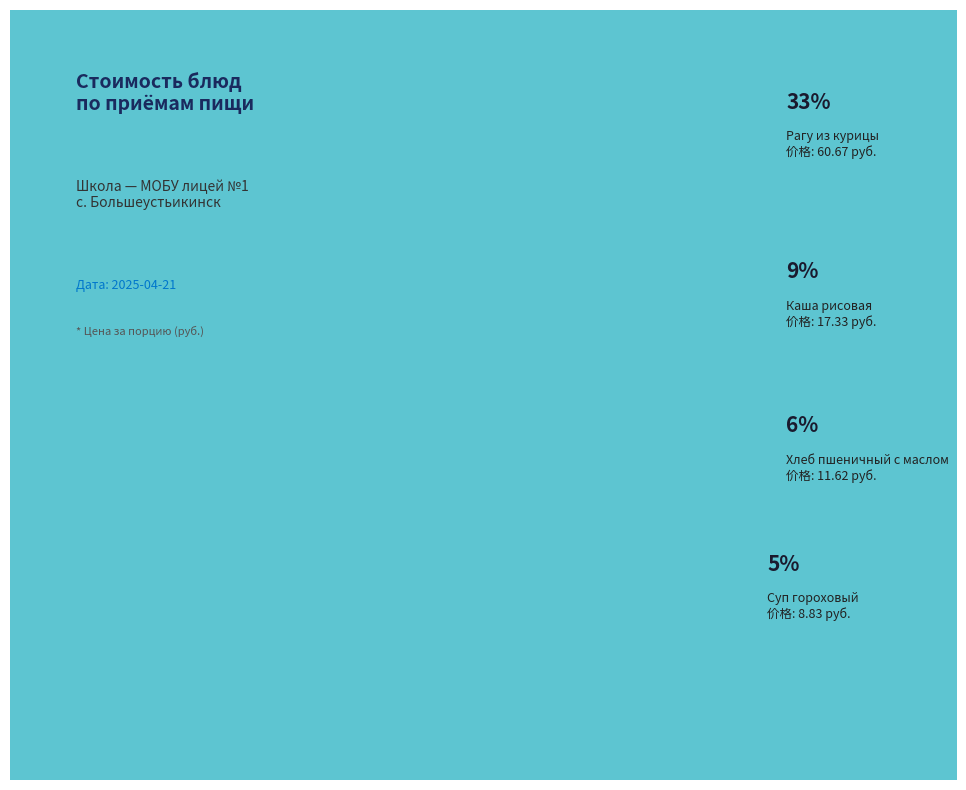

Is there a majority slice in this chart?

No